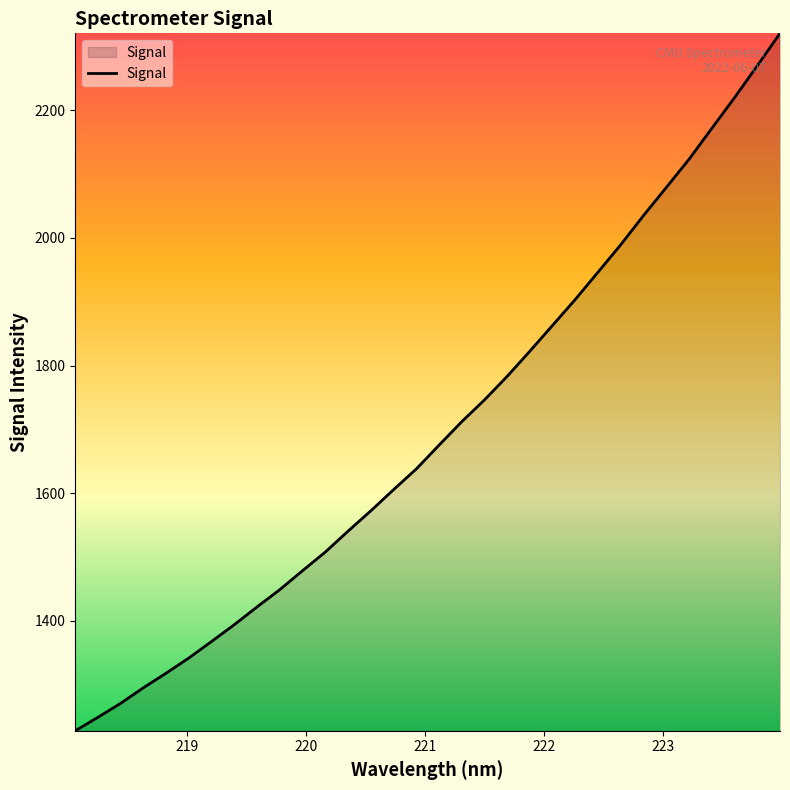

How many values are below 1675?

16